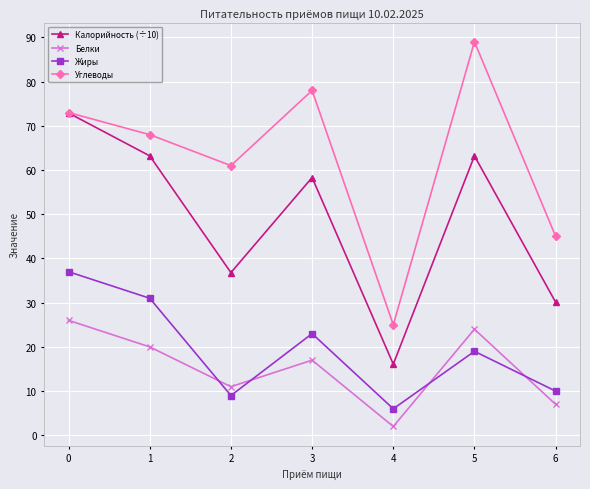

At which label is Калорийность (÷10) closest to 44?

2